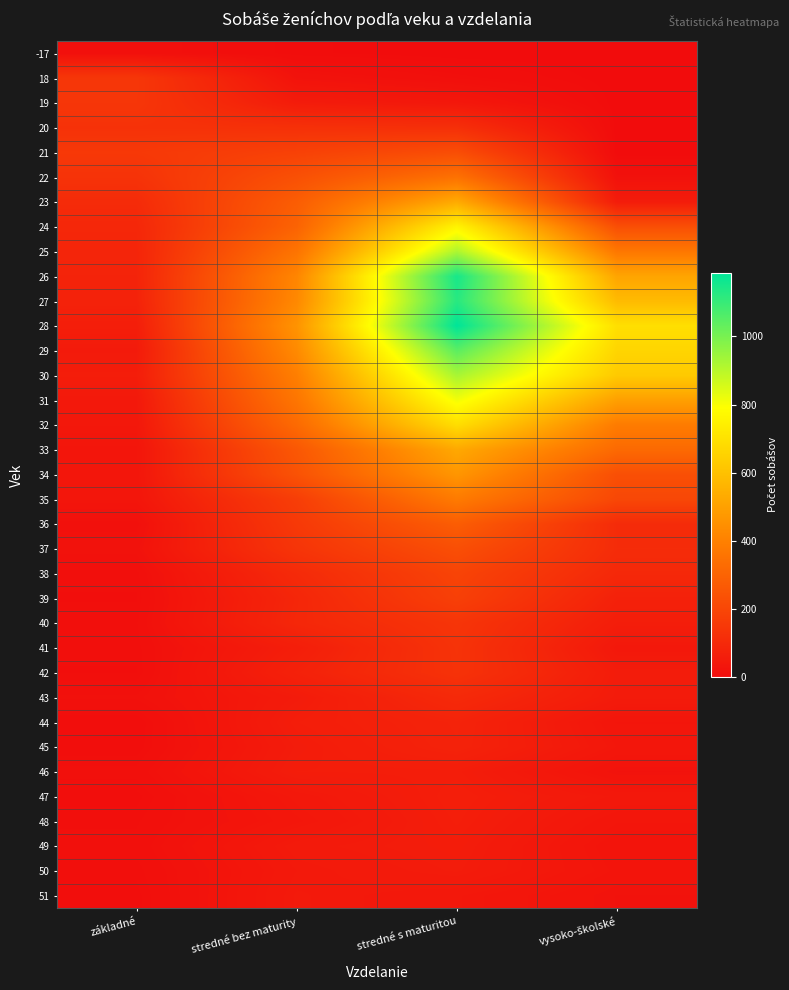

Which category has the lowest value across all series?

stredné s maturitou